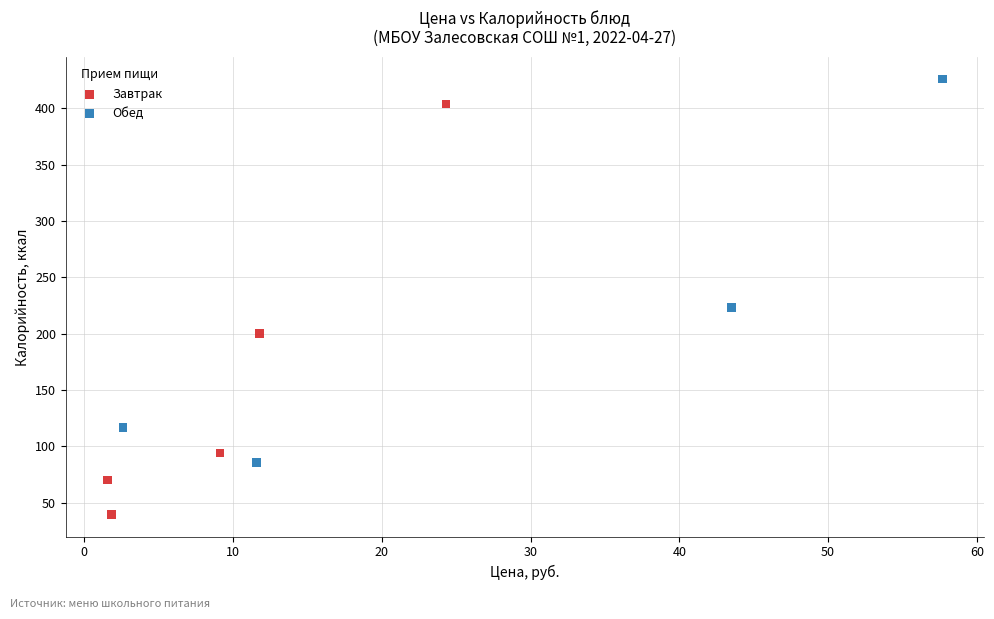

Which series contains the lowest Y value?

Завтрак